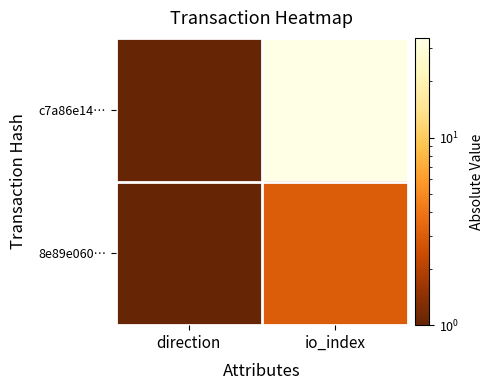

At which category is the sum across all series the highest?

io_index